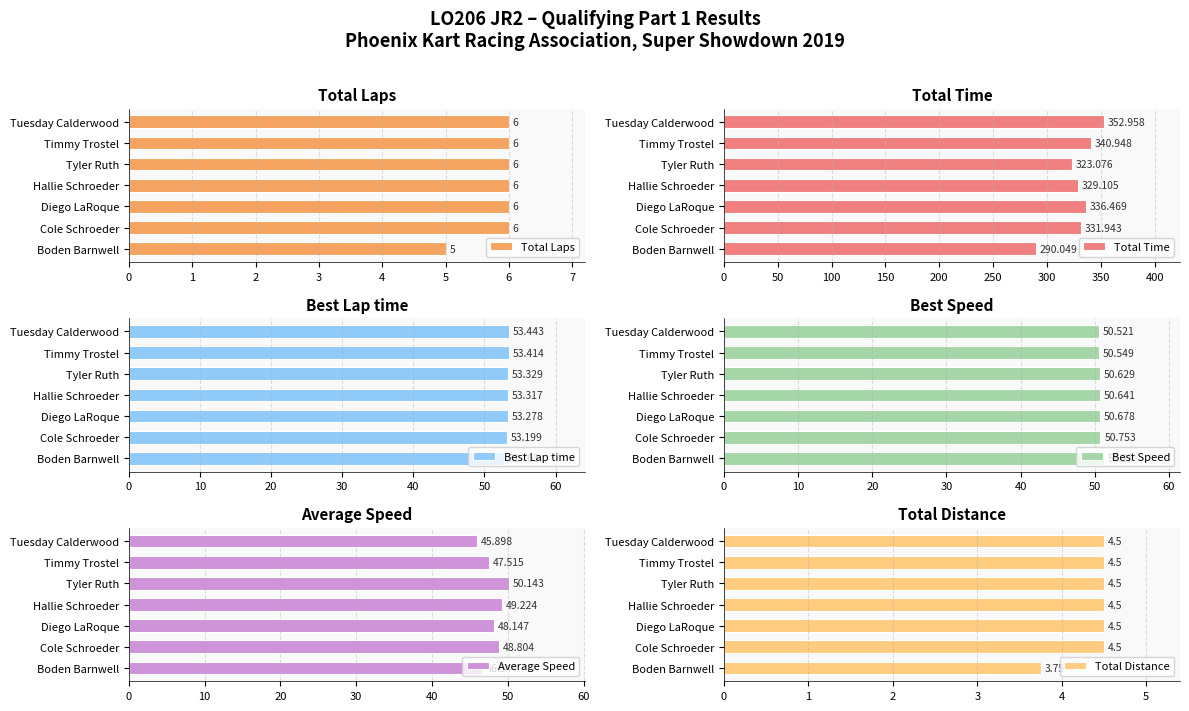

What is the sum of the Total Laps values at Boden Barnwell and Tuesday Calderwood?

11